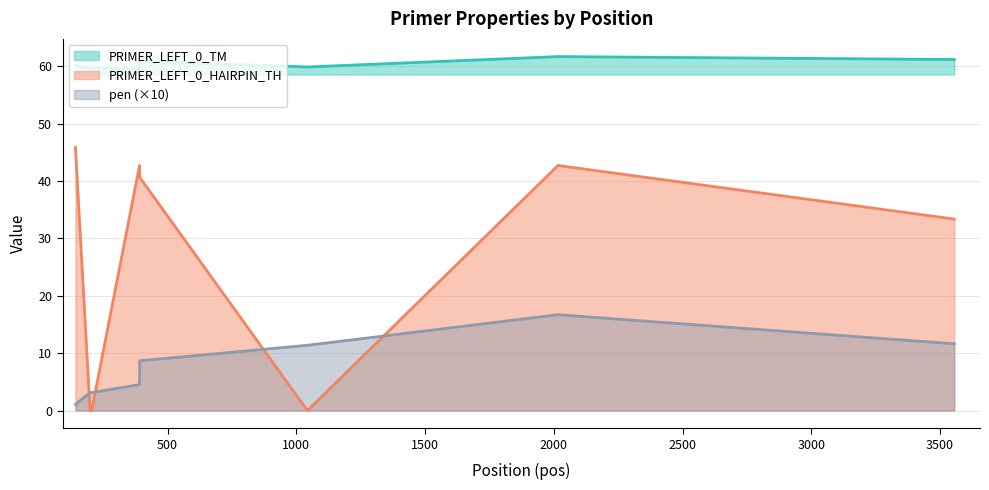

Which series has the largest total across all categories?

PRIMER_LEFT_0_TM